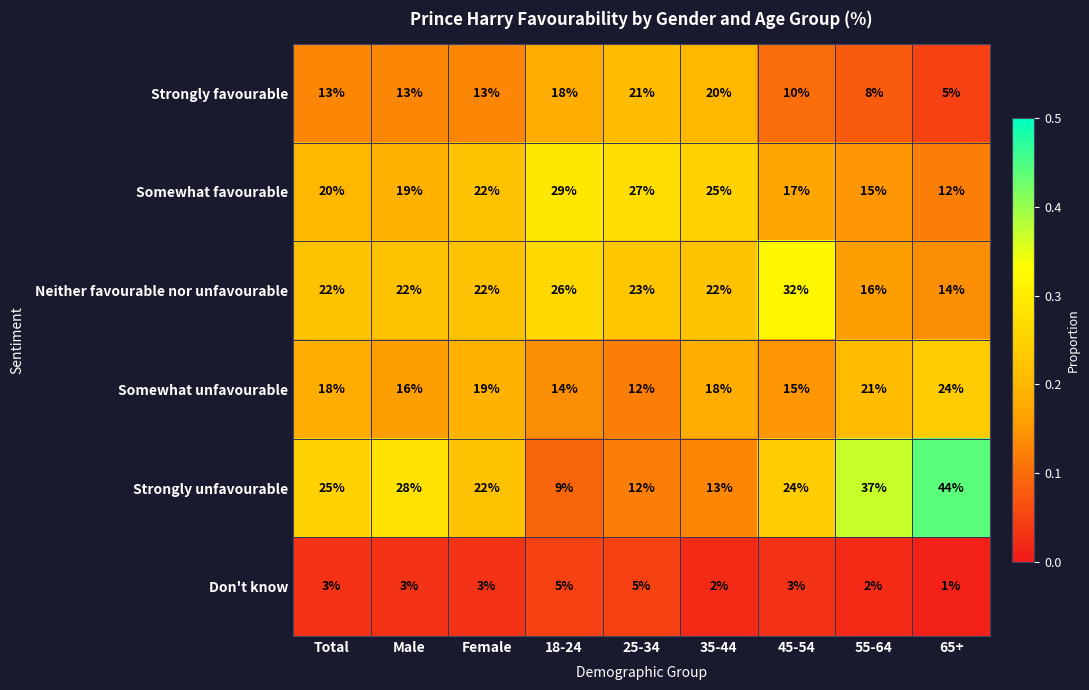

What is the difference between the highest and lowest values at 55-64?

35